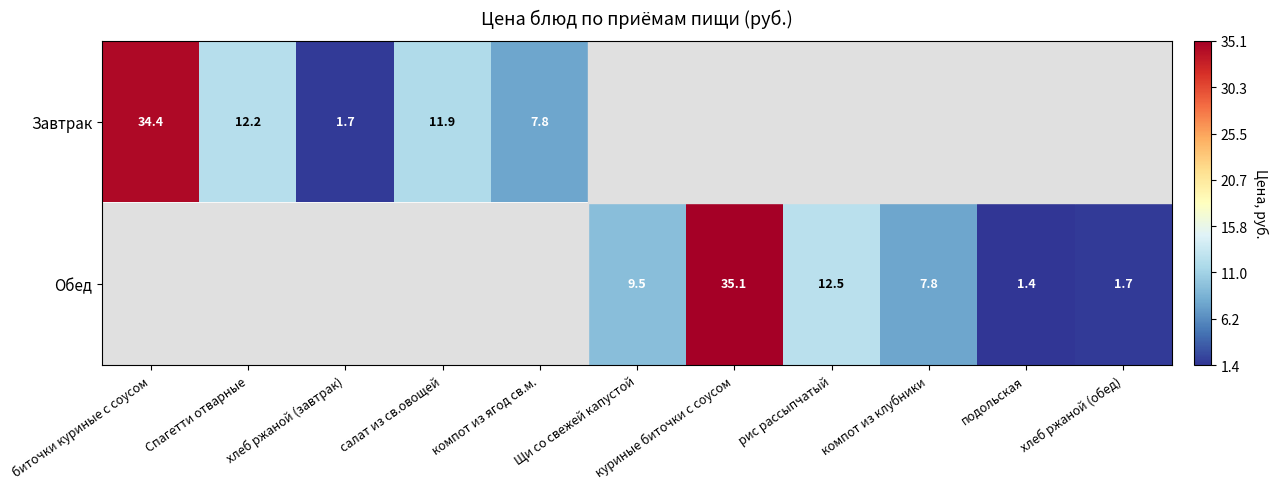

Between хлеб ржаной (обед) and компот из клубники, which is larger?

компот из клубники